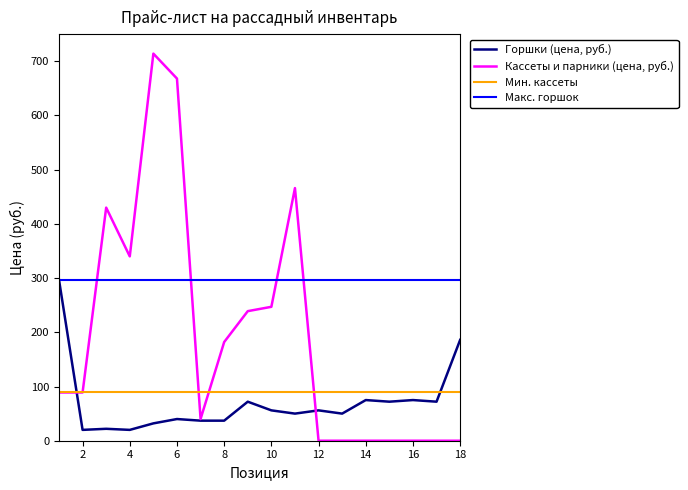

What is the lowest value of the Горшки (цена, руб.) series?

20